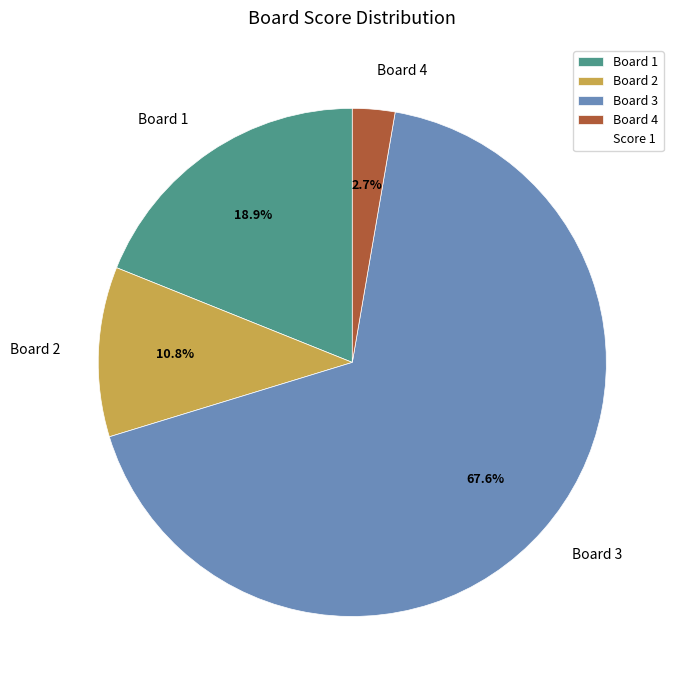

Do Board 2 and Board 1 together represent more than half of the pie?

No